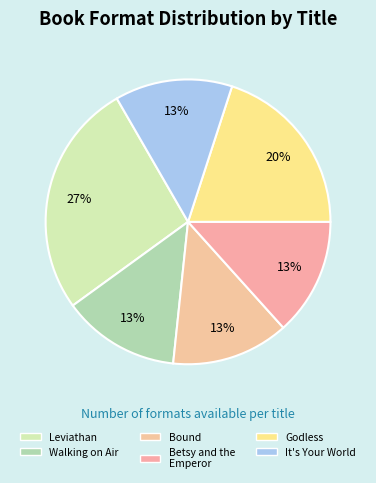

What percentage is NOT represented by Walking on Air?

86.7%